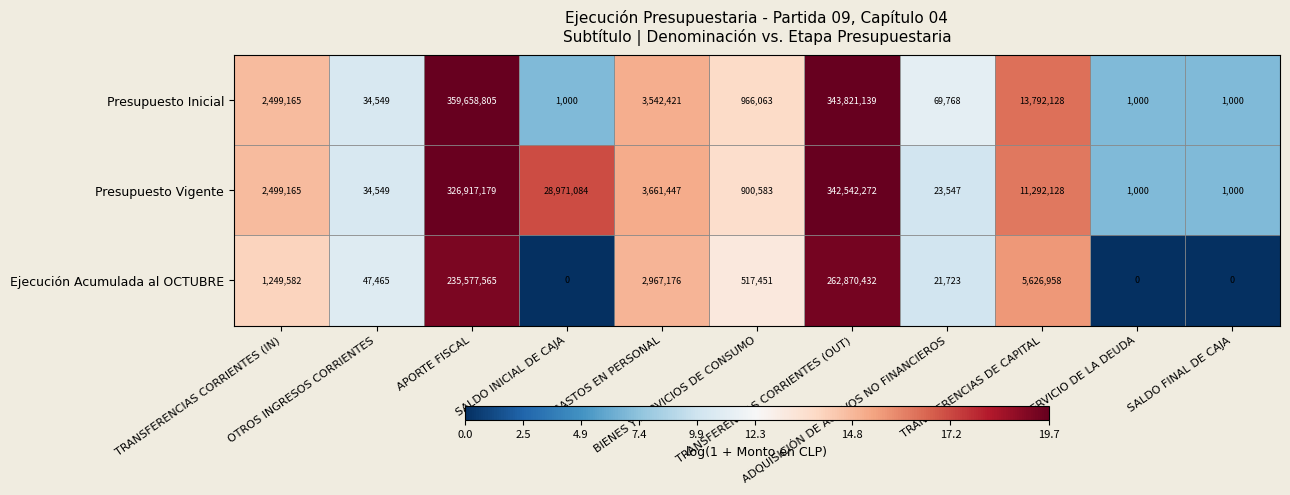

What is the greatest value displayed?

359658805